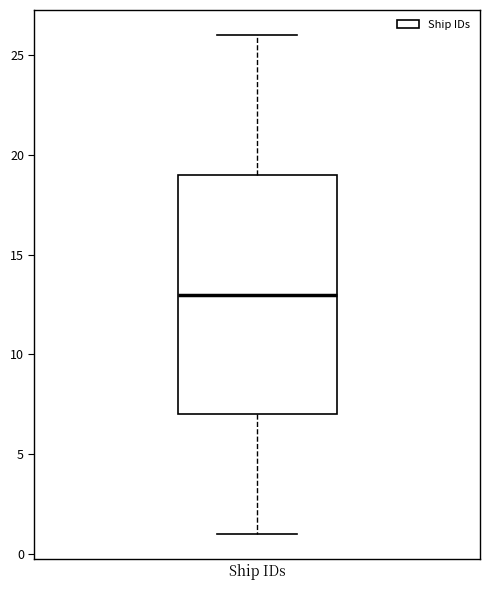

Read this box plot against the y-axis: the position of the median line, the range covered by the box, and the ends of both whiskers. The values are not printed on the chart, so give them approximately, as read against the axis.

median 13, box 7 to 19, whiskers 1 to 26